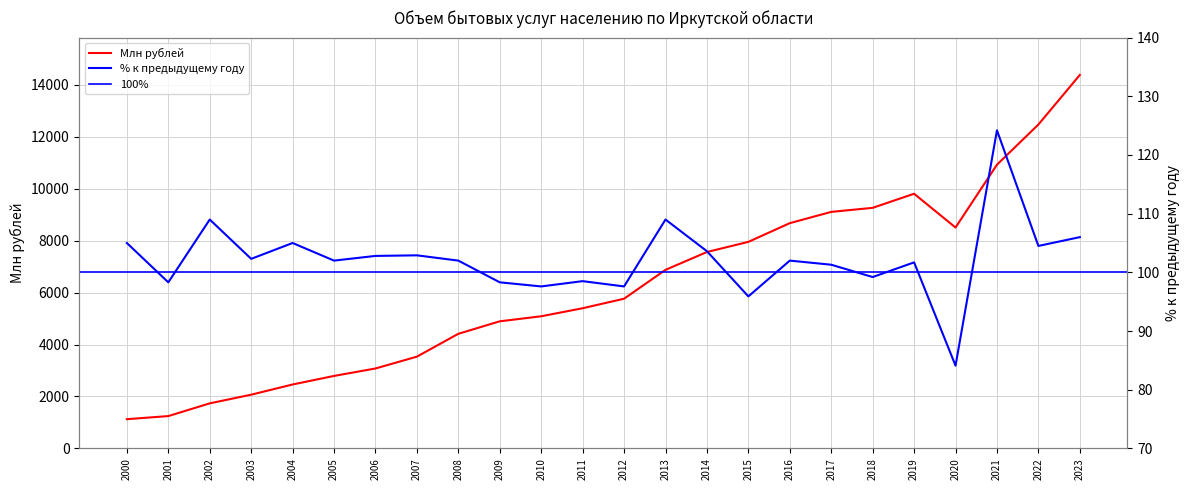

What is the difference between the Млн рублей values at 2005 and 2004?

329.7